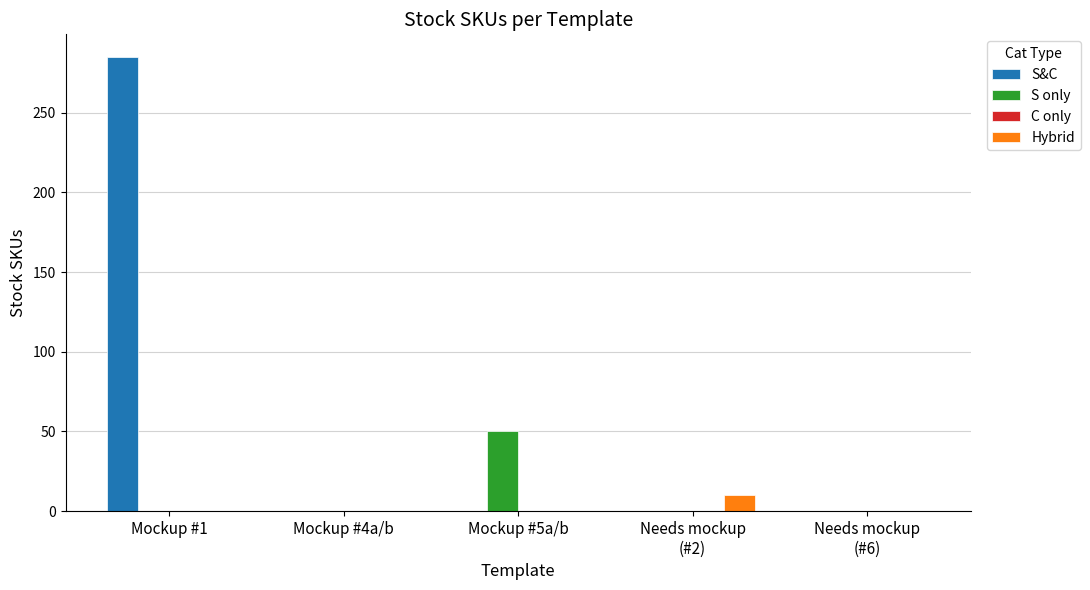

What is the sum of all S&C values?

285